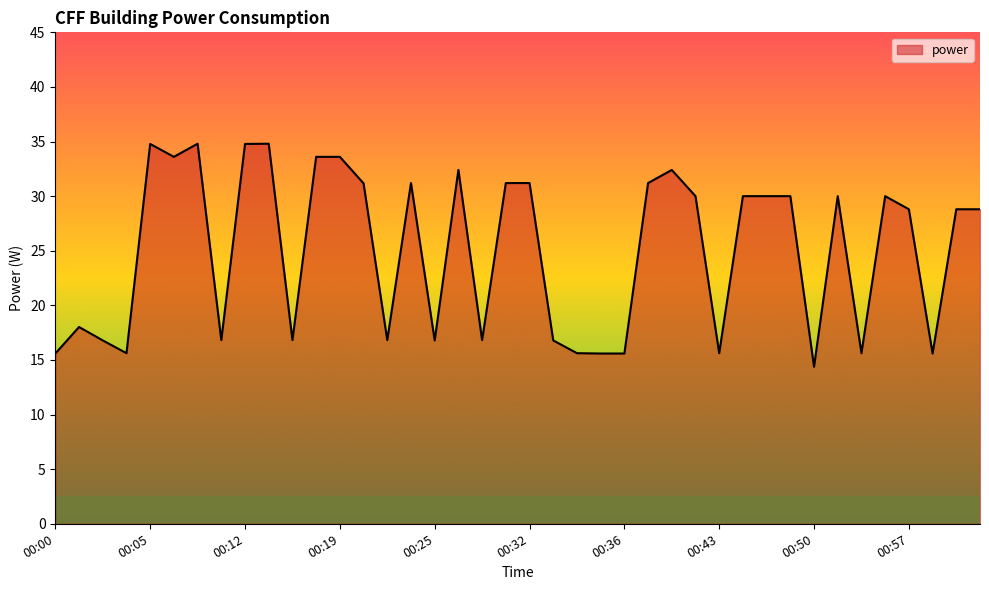

What is the difference between the maximum and minimum values?

20.4